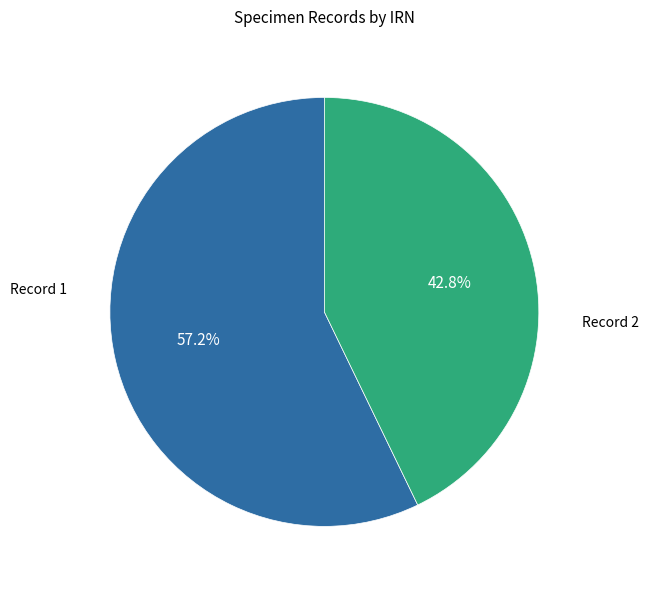

Does any single category account for the majority?

Yes